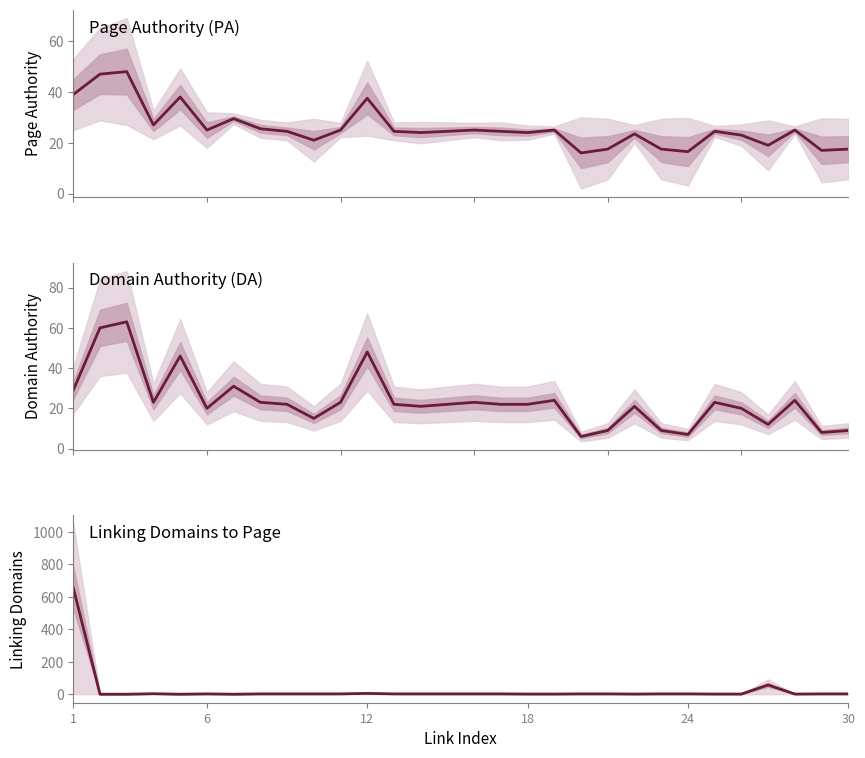

Between 18 and 26, which is larger?

18